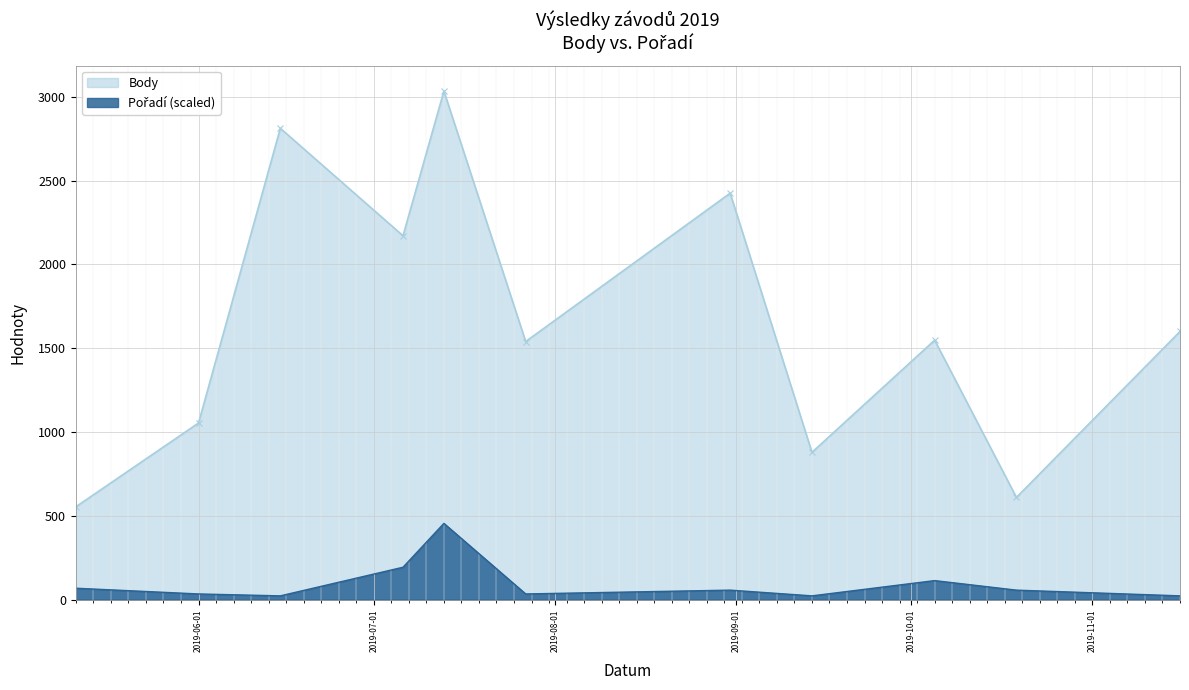

The Body series shows 766.4 at 2019-05-11. True or false?

False